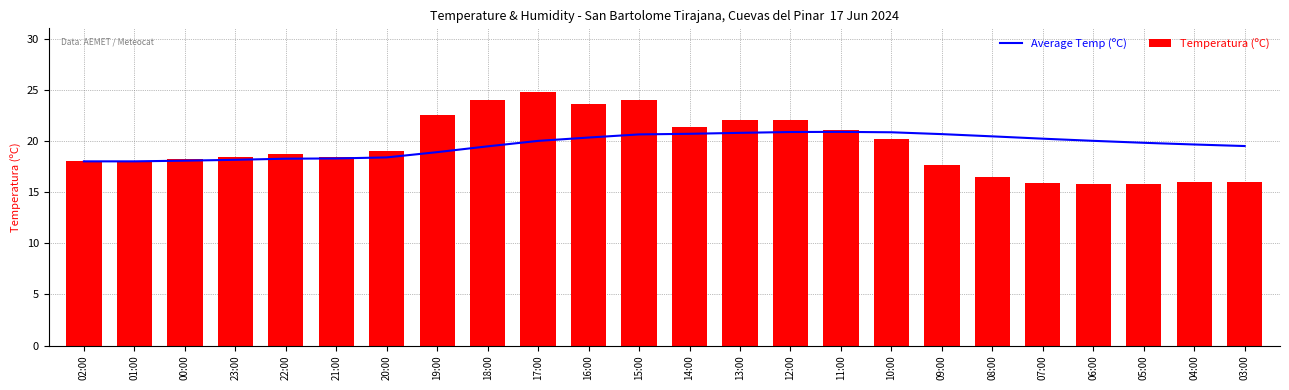

At how many categories does at least one series exceed 18?

22